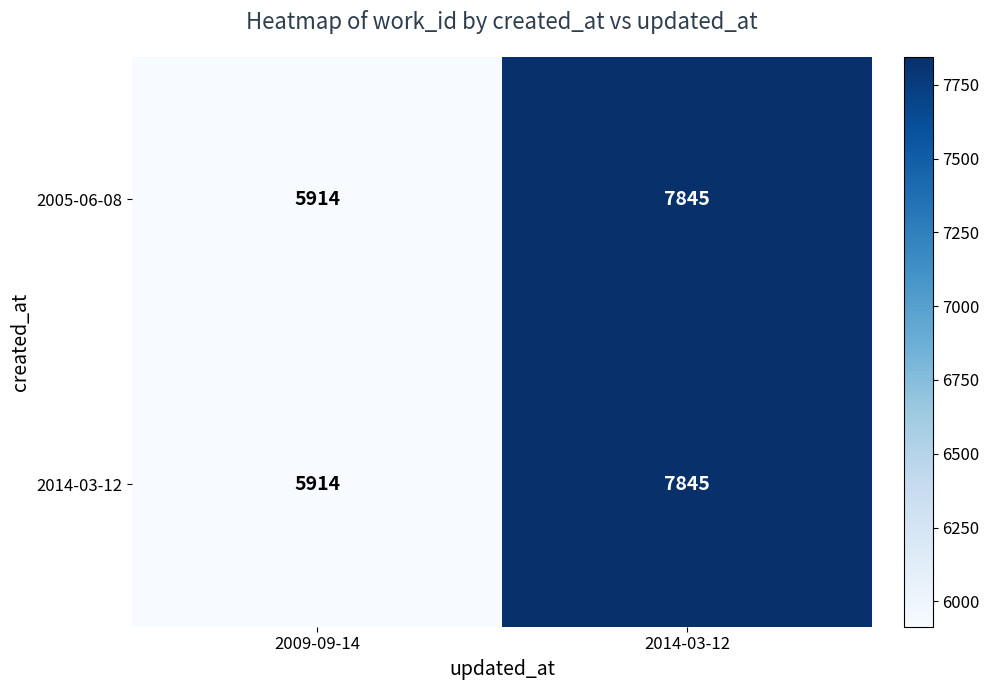

What is the highest value of the 2005-06-08 series?

7845